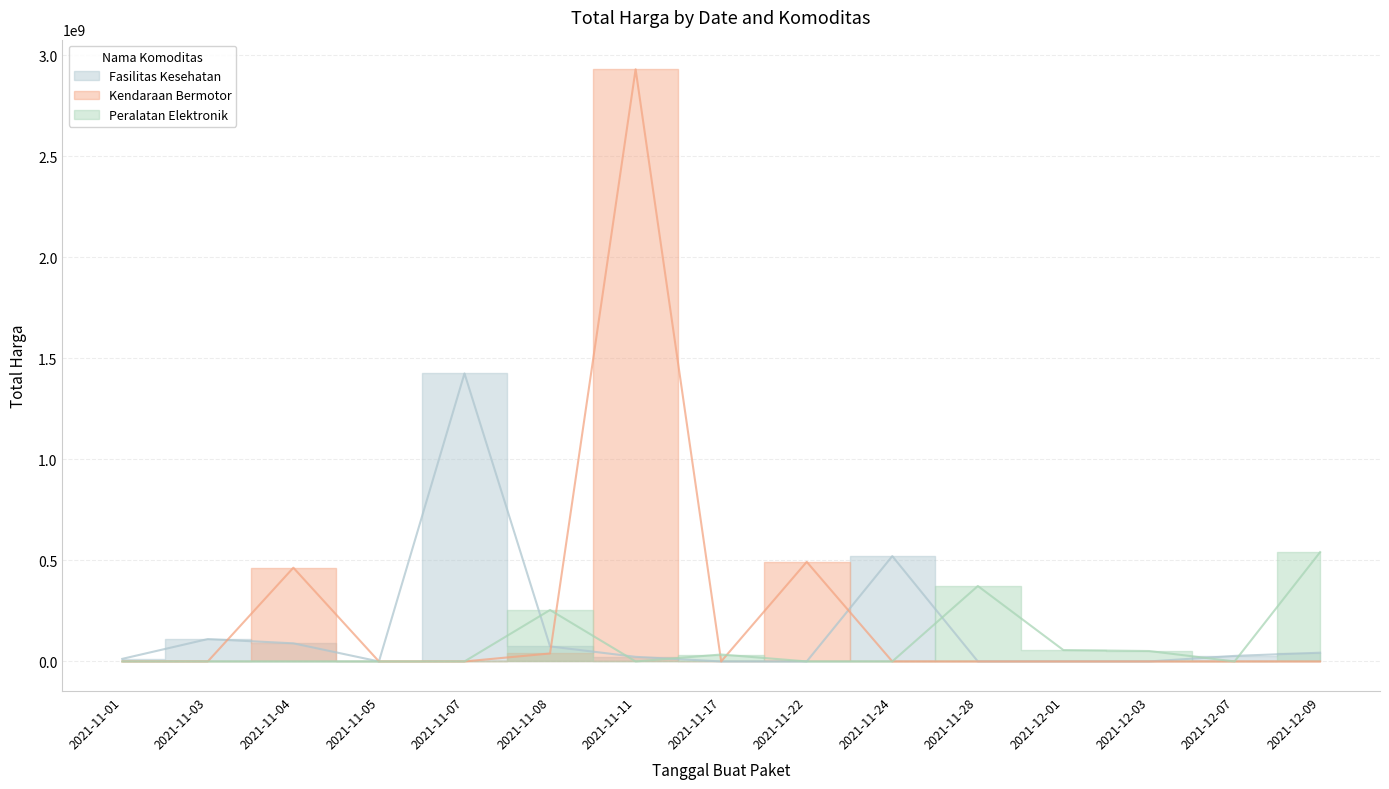

How many data points in Kendaraan Bermotor are above 0?

4